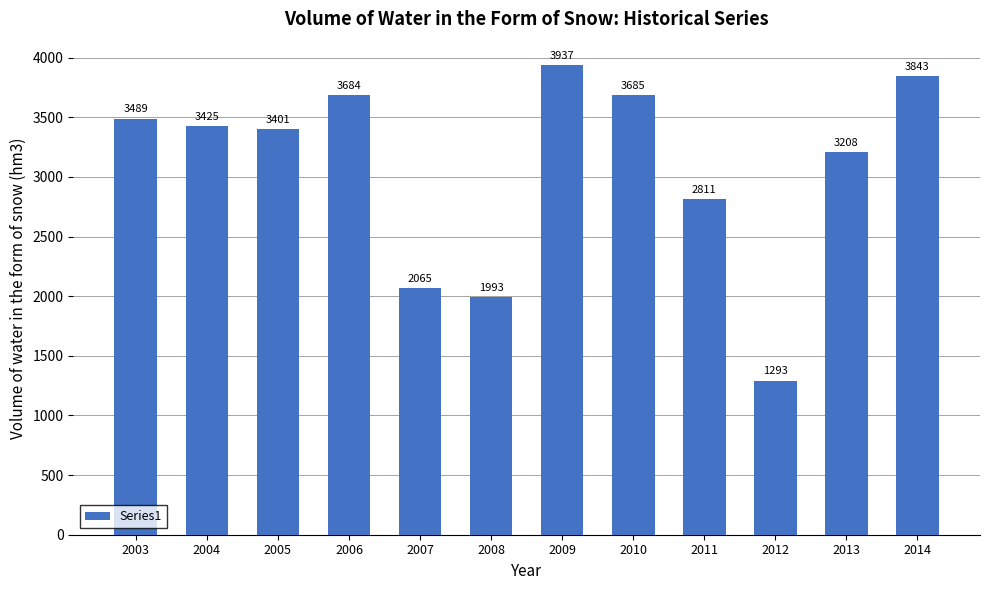

What is the sum of the values at 2011 and 2008?

4804